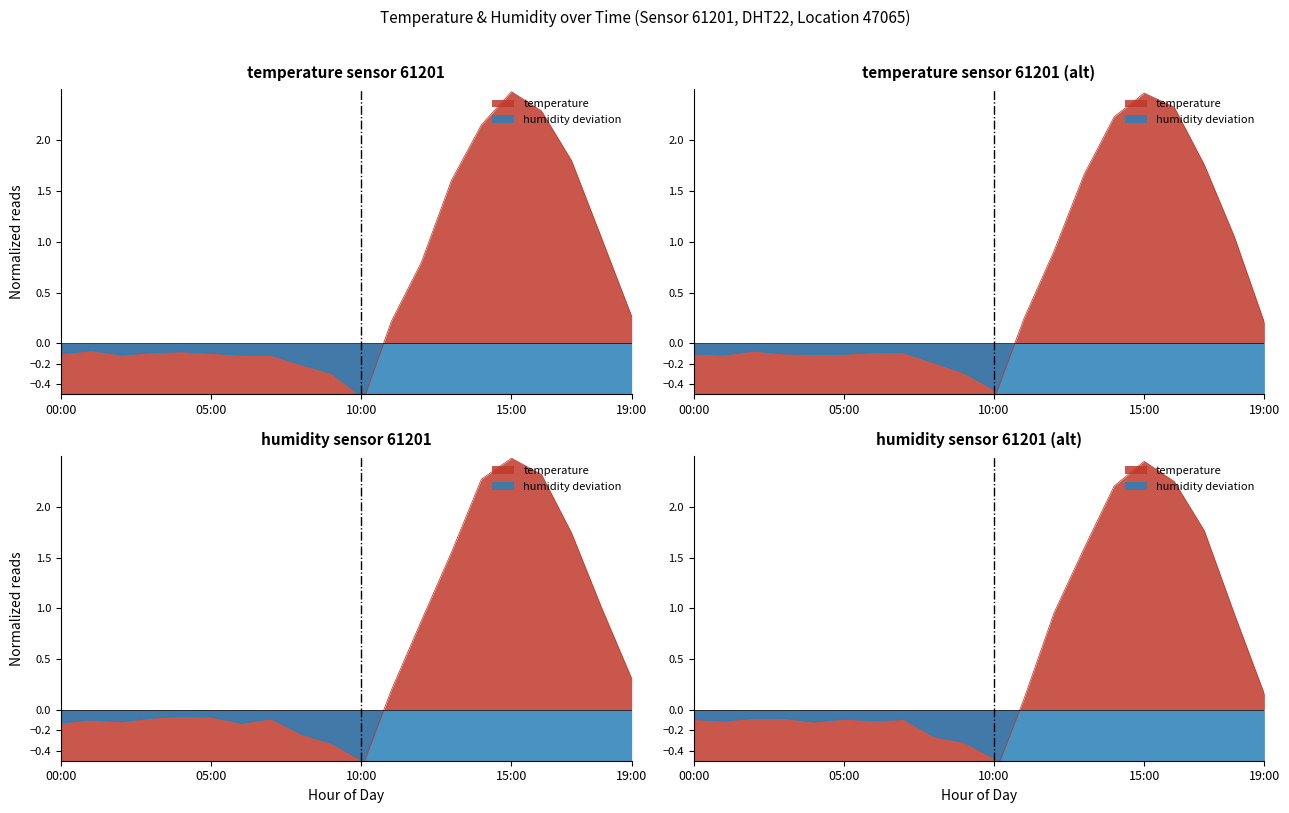

What is the minimum value for humidity?

-2.4